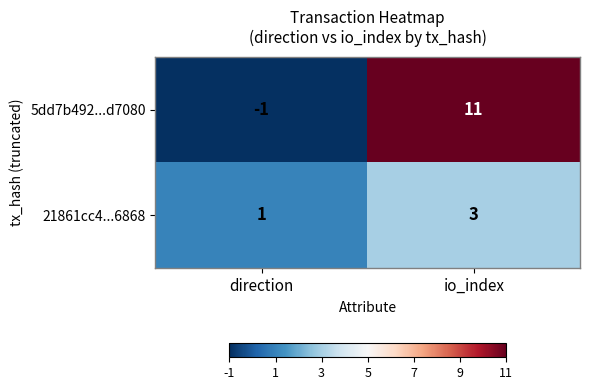

At which label is 21861cc4...6868 closest to 2?

direction